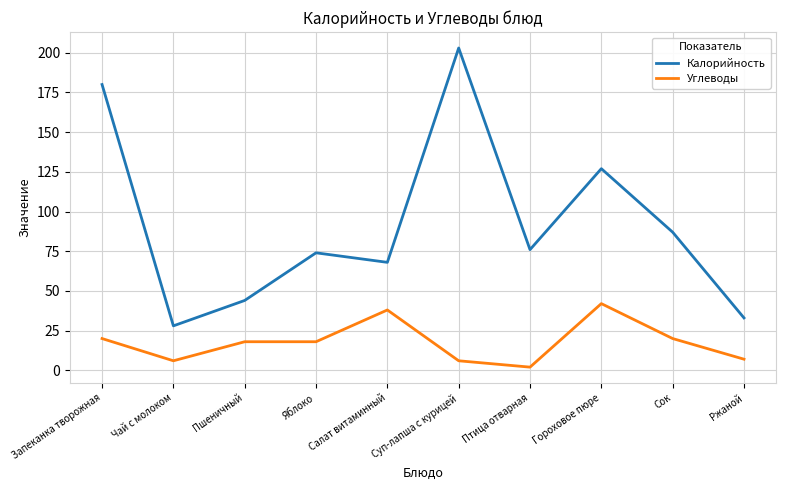

What are all the series names shown in the legend?

Калорийность, Углеводы